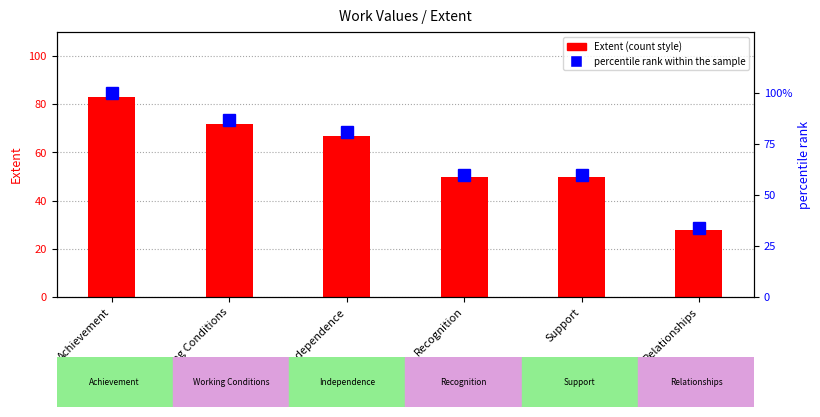

Rank the series by their average value, from lowest to highest.

Extent, percentile rank within the sample